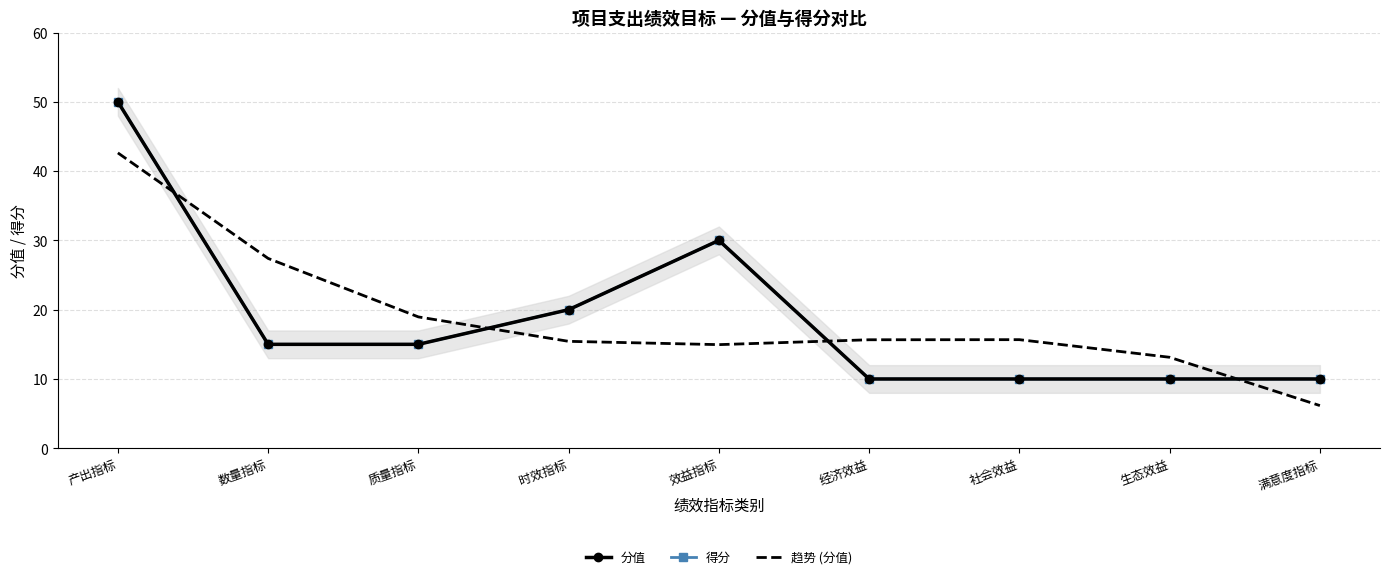

True or false: 趋势 (分值) has a value of 15.4 at 时效指标.

True